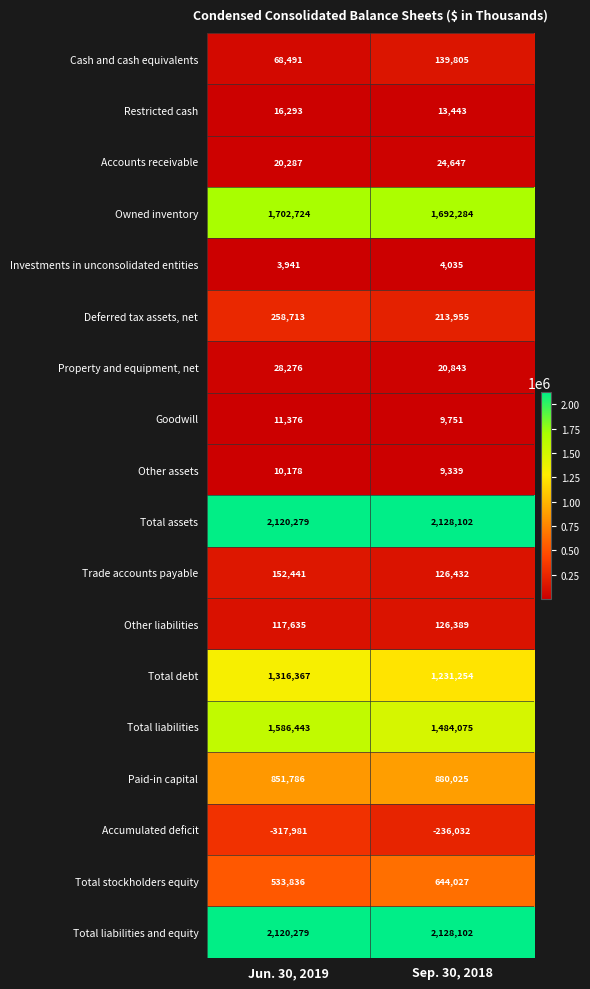

The value of Cash and cash equivalents at Jun. 30, 2019 is 46161. True or false?

False